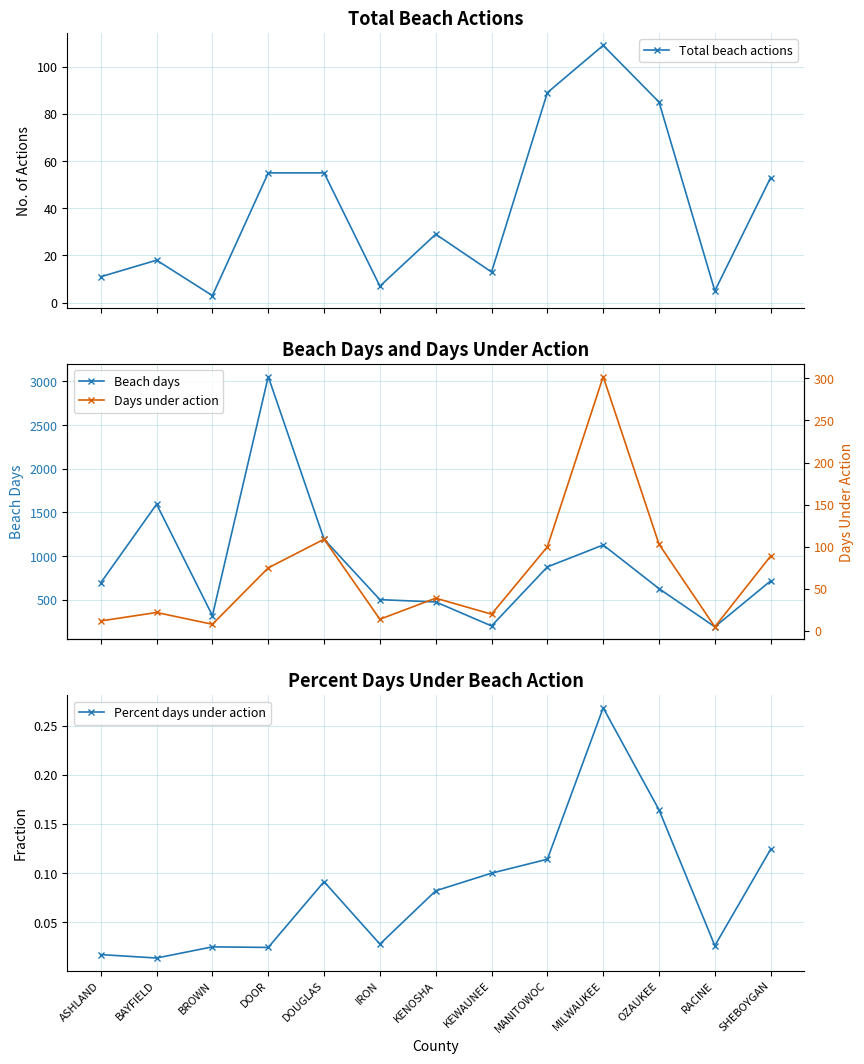

The value of Beach days at DOUGLAS is 1703.9. True or false?

False